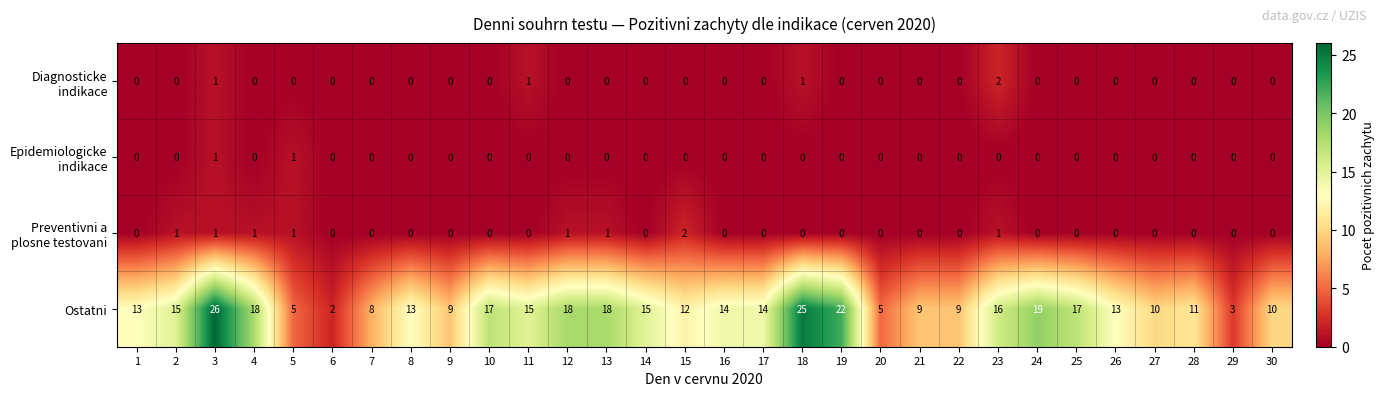

Which series has the widest spread of values?

Ostatni